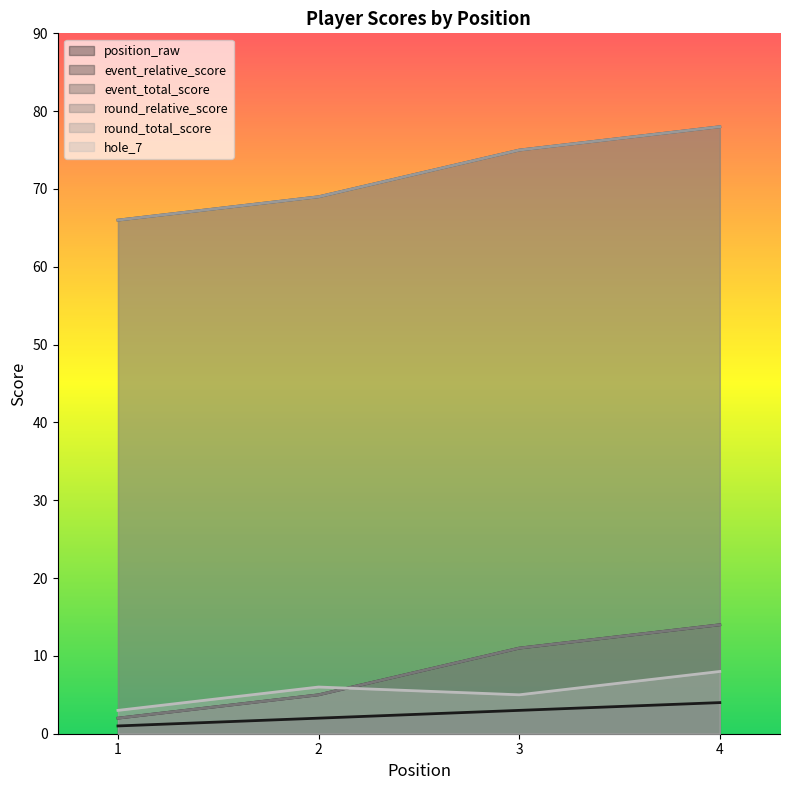

At which category does hole_7 reach its first local valley?

3